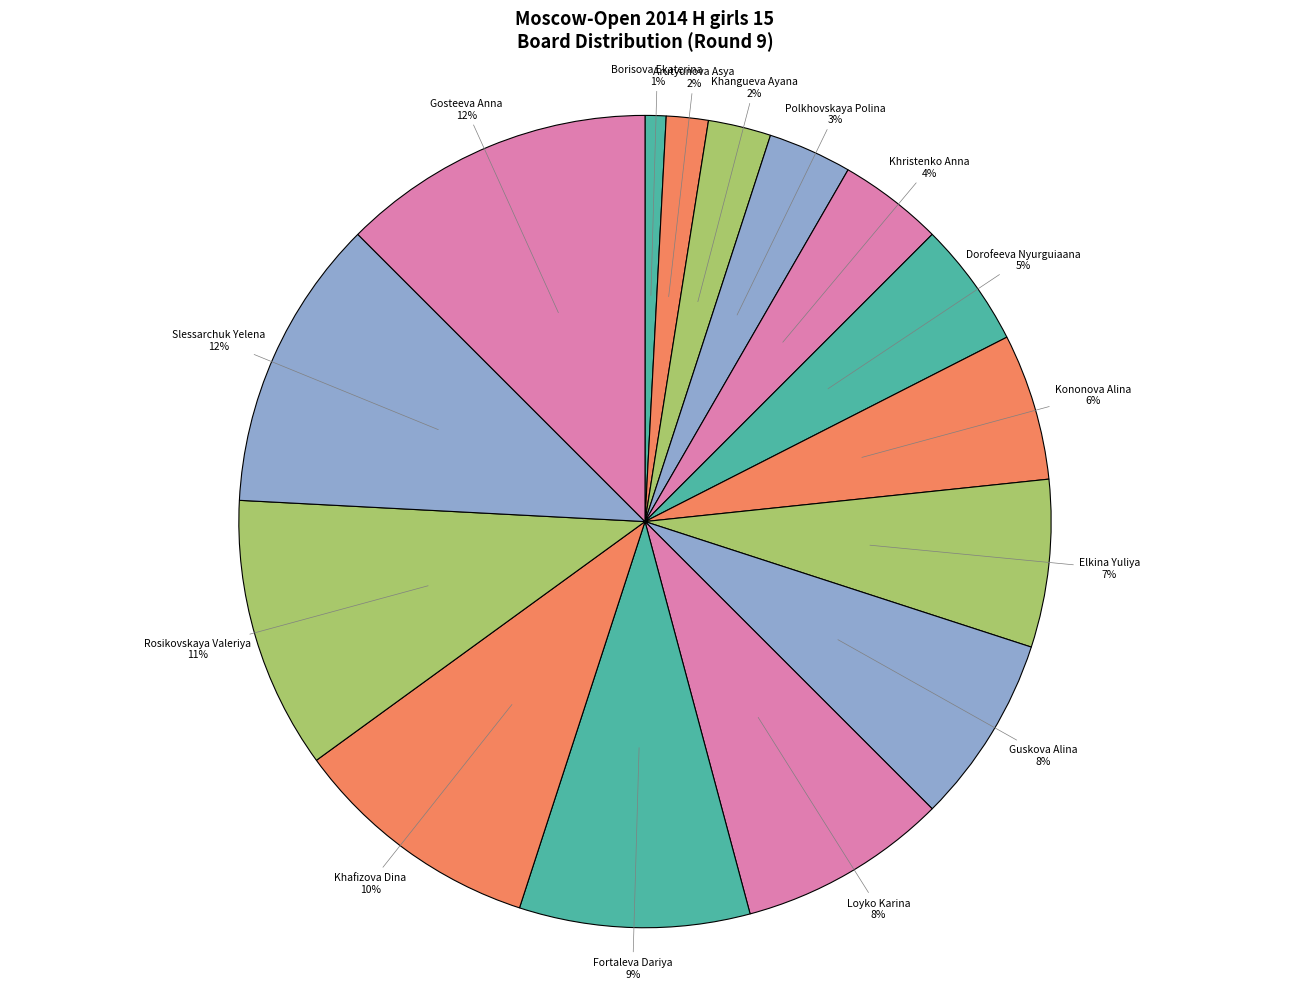

To the nearest percent, what is the average slice percentage?

7%